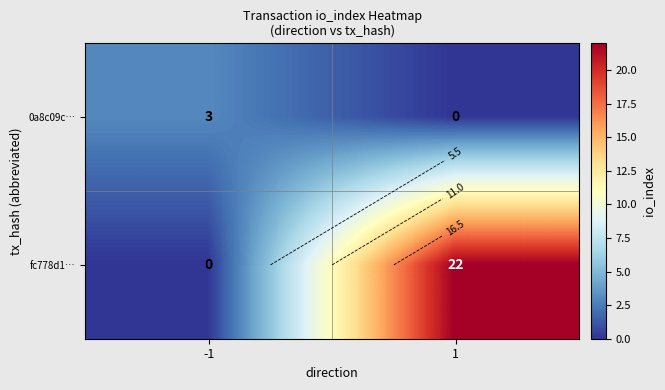

What is the sum of all fc778d1… values?

22